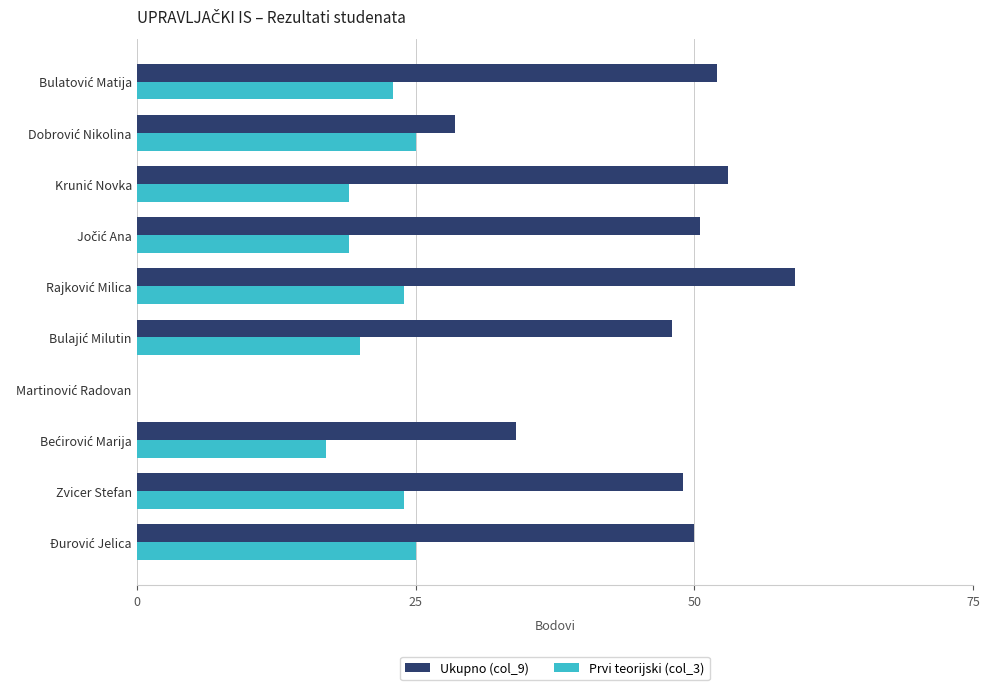

What is the maximum value shown in the chart?

59.0